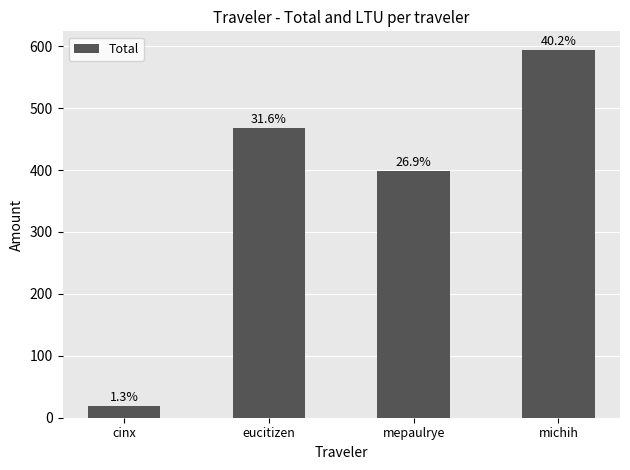

Are the bars horizontal?

No